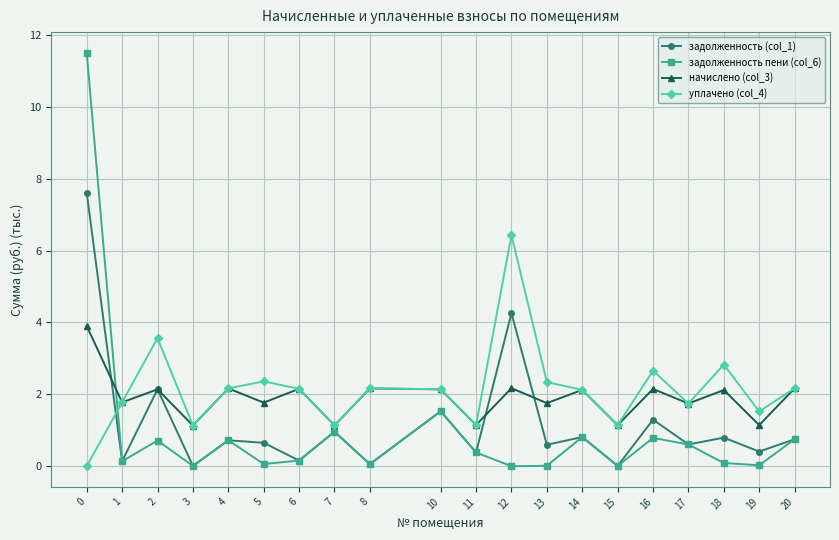

What is the highest value of the задолженность (col_1) series?

7.6